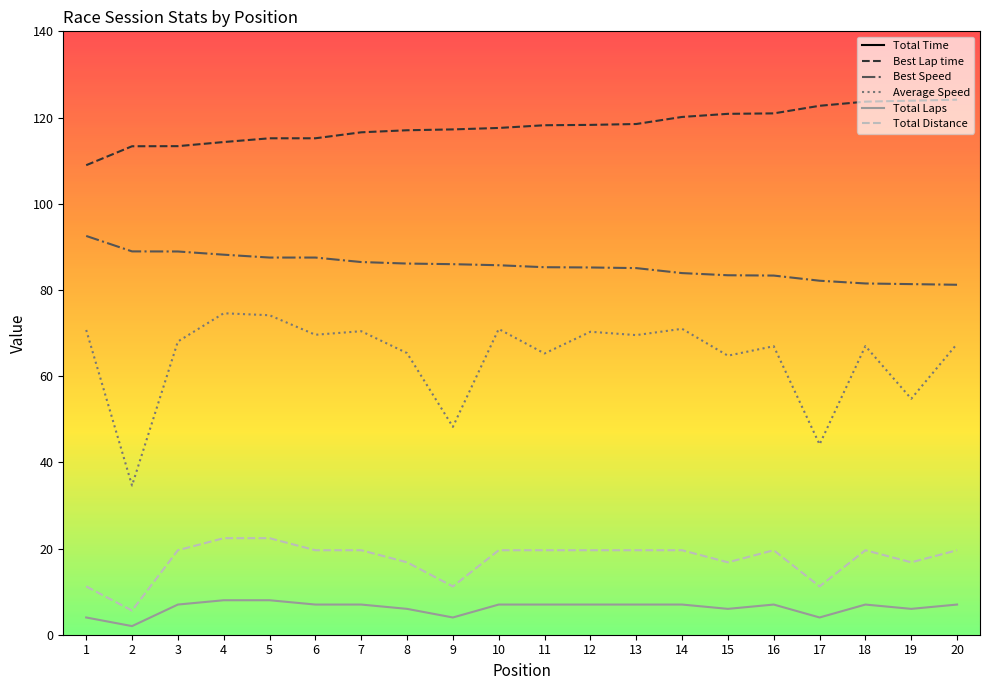

The value of Total Time at 17 is 913.2. True or false?

True